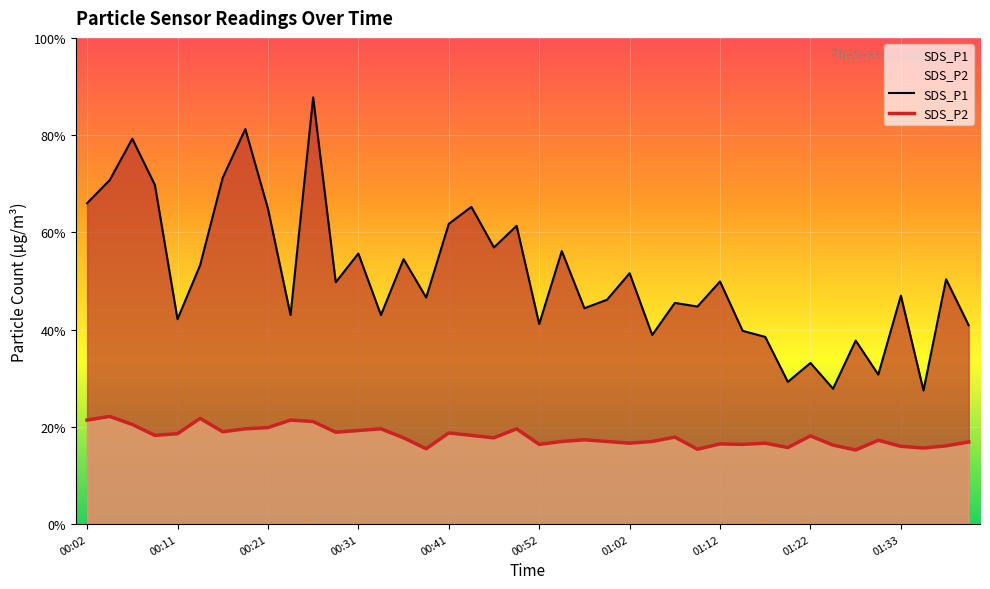

At 01:41, list the series in order from largest to smallest.

SDS_P1, SDS_P2